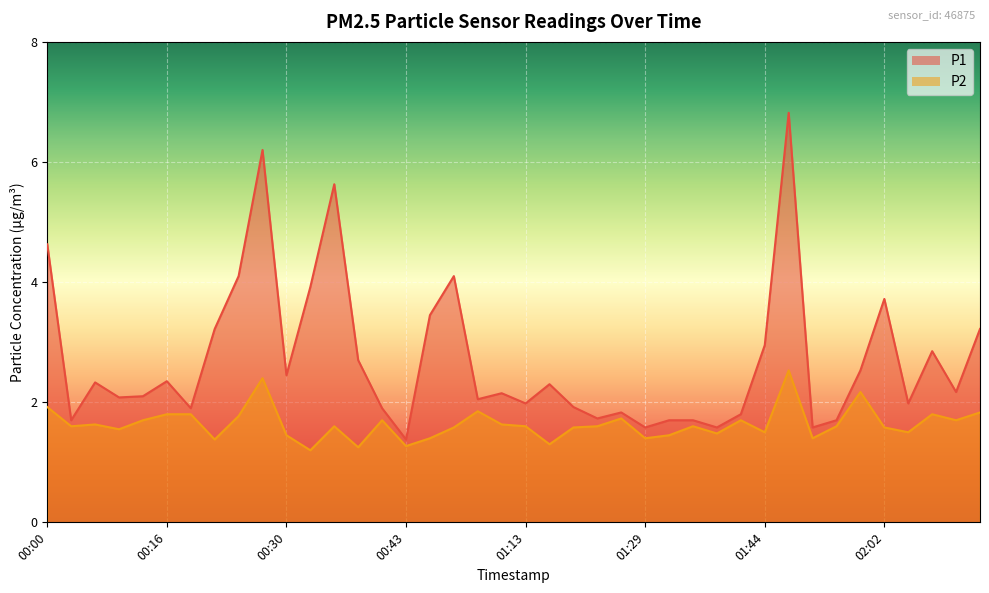

Reading left to right, what are all the values shown in this chart?

P1: 00:00=4.6	00:03=1.7	00:08=2.3	00:11=2.1	00:13=2.1	00:16=2.4	00:19=1.9	00:21=3.2	00:25=4.1	00:27=6.2	00:30=2.5	00:32=3.9	00:35=5.6	00:38=2.7	00:41=1.9	00:43=1.4	00:51=3.5	00:54=4.1	01:08=2.0	01:11=2.1	01:13=2.0	01:16=2.3	01:18=1.9	01:24=1.7	01:26=1.8	01:29=1.6	01:34=1.7	01:36=1.7	01:39=1.6	01:41=1.8	01:44=3.0	01:46=6.8	01:49=1.6	01:54=1.7	02:00=2.5	02:02=3.7	02:08=2.0	02:10=2.9	02:13=2.2	02:15=3.2
P2: 00:00=1.9	00:03=1.6	00:08=1.6	00:11=1.6	00:13=1.7	00:16=1.8	00:19=1.8	00:21=1.4	00:25=1.8	00:27=2.4	00:30=1.4	00:32=1.2	00:35=1.6	00:38=1.2	00:41=1.7	00:43=1.3	00:51=1.4	00:54=1.6	01:08=1.9	01:11=1.6	01:13=1.6	01:16=1.3	01:18=1.6	01:24=1.6	01:26=1.7	01:29=1.4	01:34=1.4	01:36=1.6	01:39=1.5	01:41=1.7	01:44=1.5	01:46=2.5	01:49=1.4	01:54=1.6	02:00=2.2	02:02=1.6	02:08=1.5	02:10=1.8	02:13=1.7	02:15=1.8